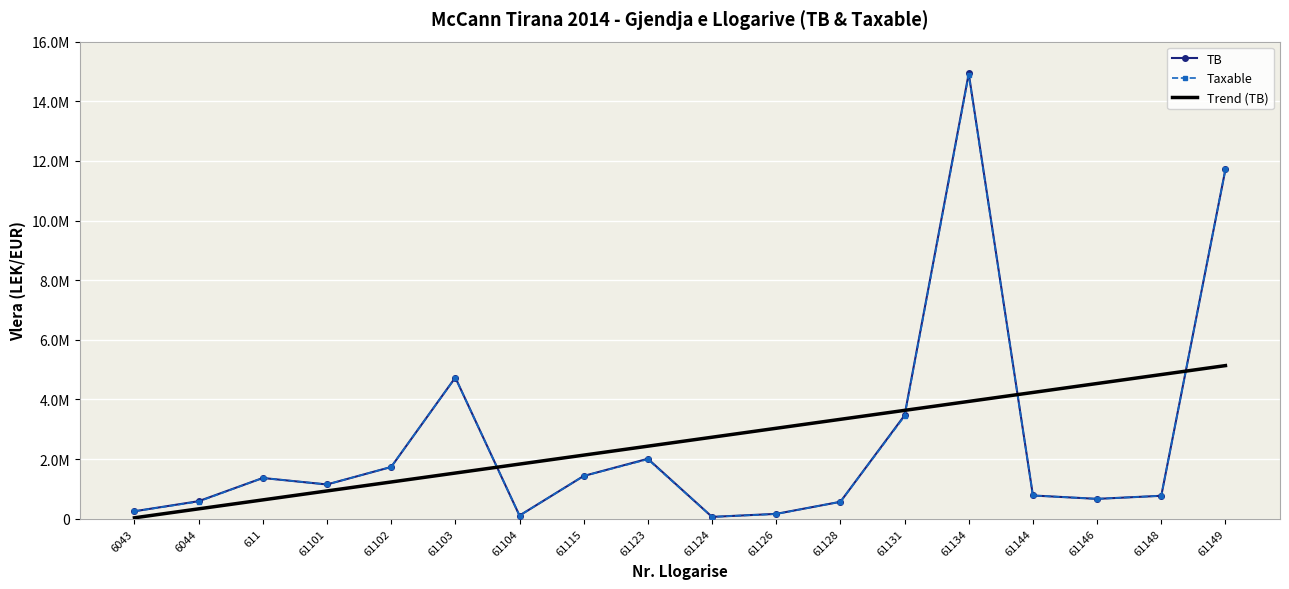

What is the label of the 12th point from the left?

61128